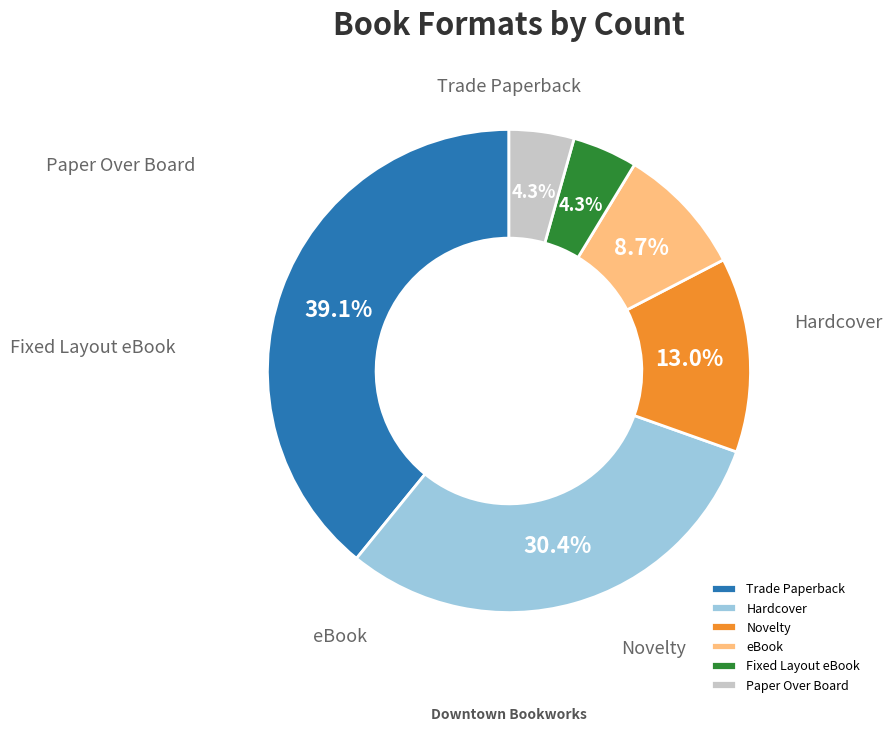

How much of the chart is everything except Novelty?

87.0%